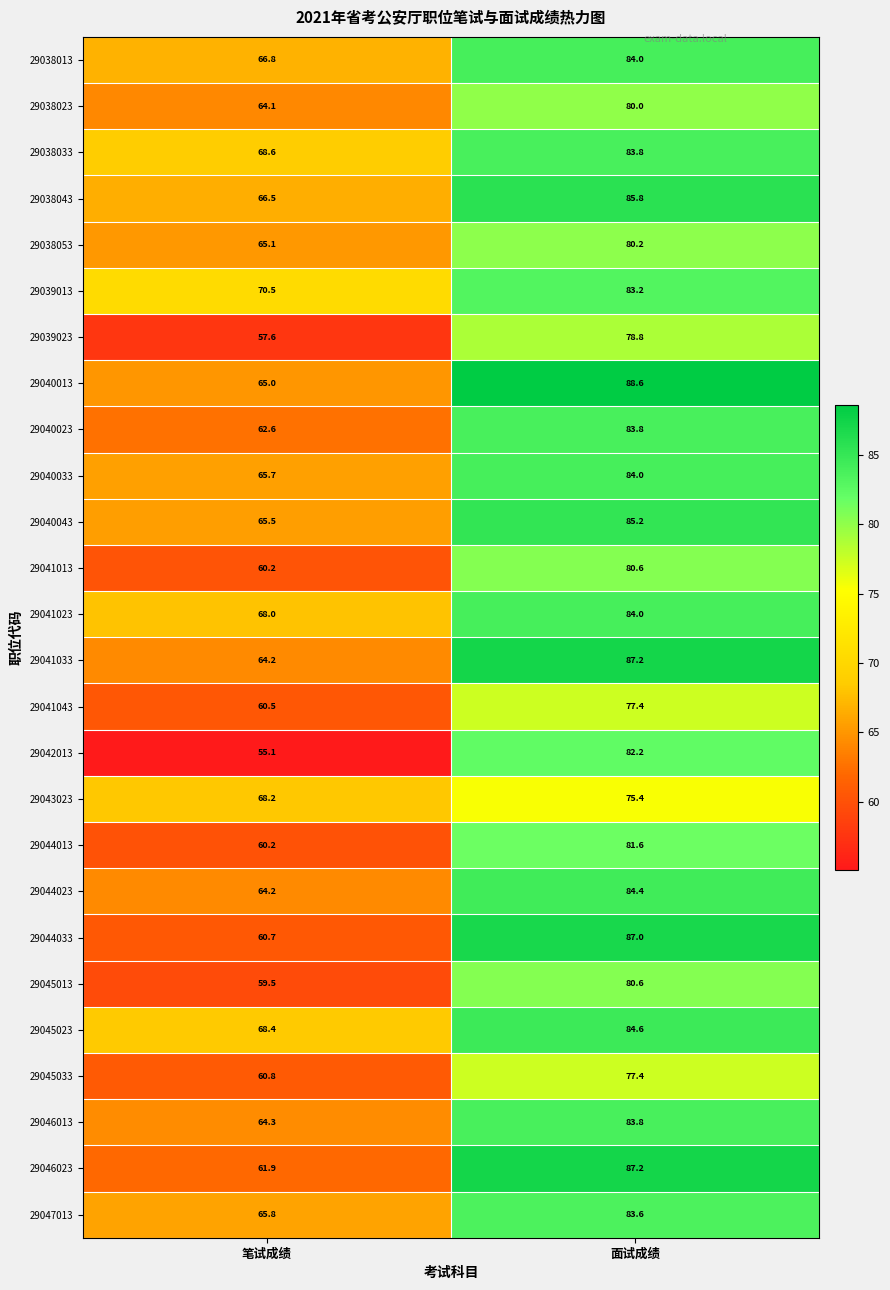

Rank the categories by 29040043 value from lowest to highest.

笔试成绩, 面试成绩